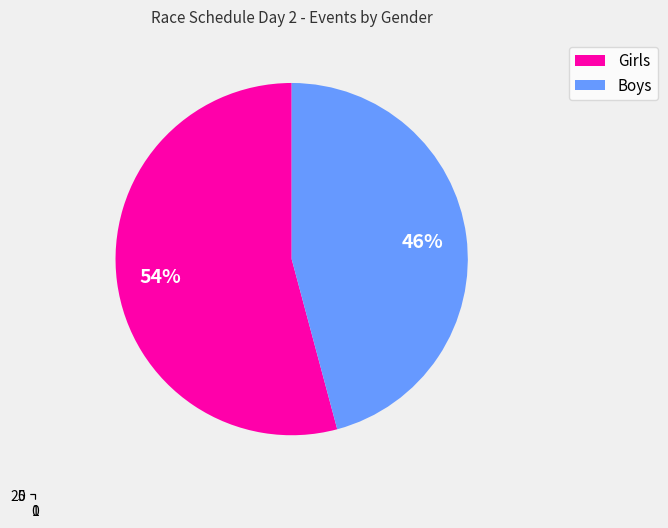

Does Girls represent more than half of the total?

Yes